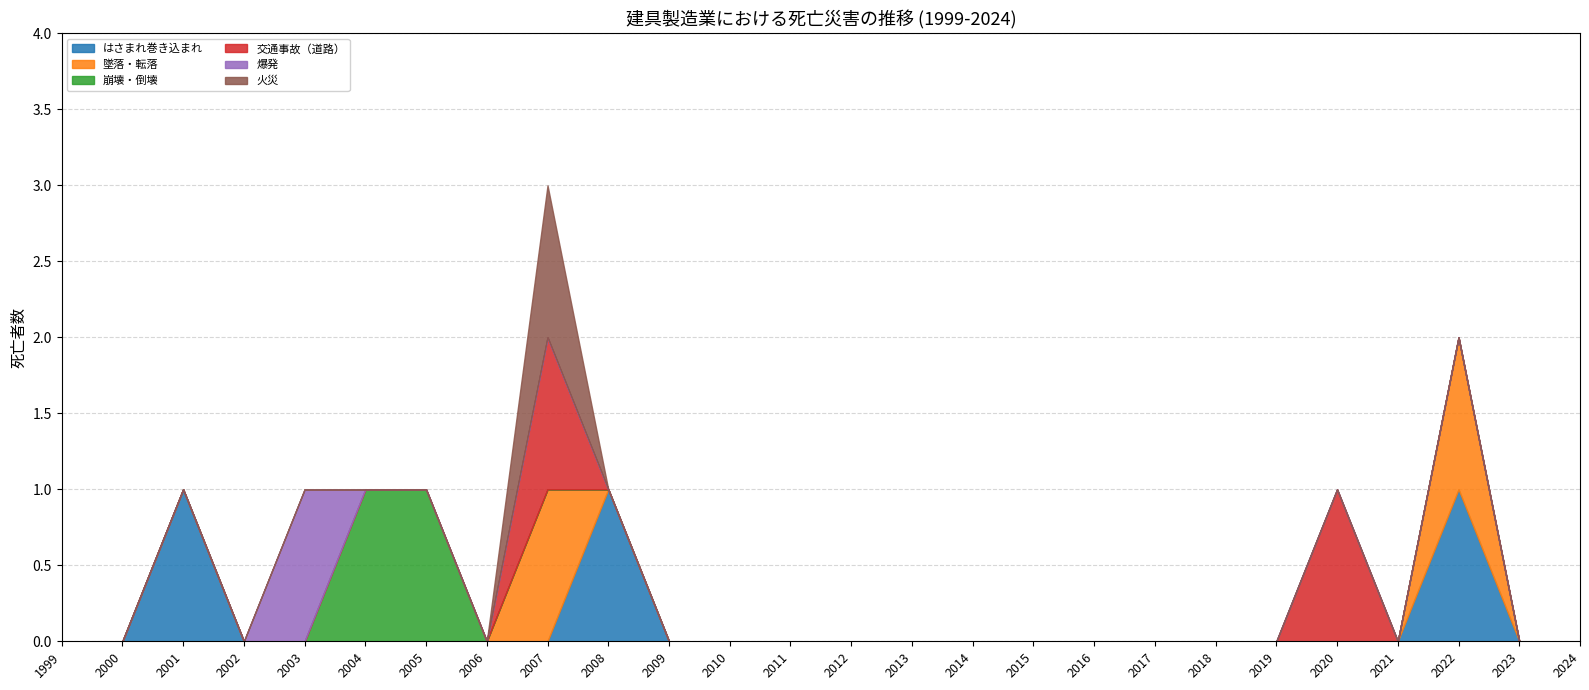

Reading right to left, transcribe all the data shown in this chart.

はさまれ巻き込まれ: 0	0	1	0	0	0	0	0	0	0	0	0	0	0	0	0	1	0	0	0	0	0	0	1	0	0
墜落・転落: 0	0	1	0	0	0	0	0	0	0	0	0	0	0	0	0	0	1	0	0	0	0	0	0	0	0
崩壊・倒壊: 0	0	0	0	0	0	0	0	0	0	0	0	0	0	0	0	0	0	0	1	1	0	0	0	0	0
交通事故（道路）: 0	0	0	0	1	0	0	0	0	0	0	0	0	0	0	0	0	1	0	0	0	0	0	0	0	0
爆発: 0	0	0	0	0	0	0	0	0	0	0	0	0	0	0	0	0	0	0	0	0	1	0	0	0	0
火災: 0	0	0	0	0	0	0	0	0	0	0	0	0	0	0	0	0	1	0	0	0	0	0	0	0	0